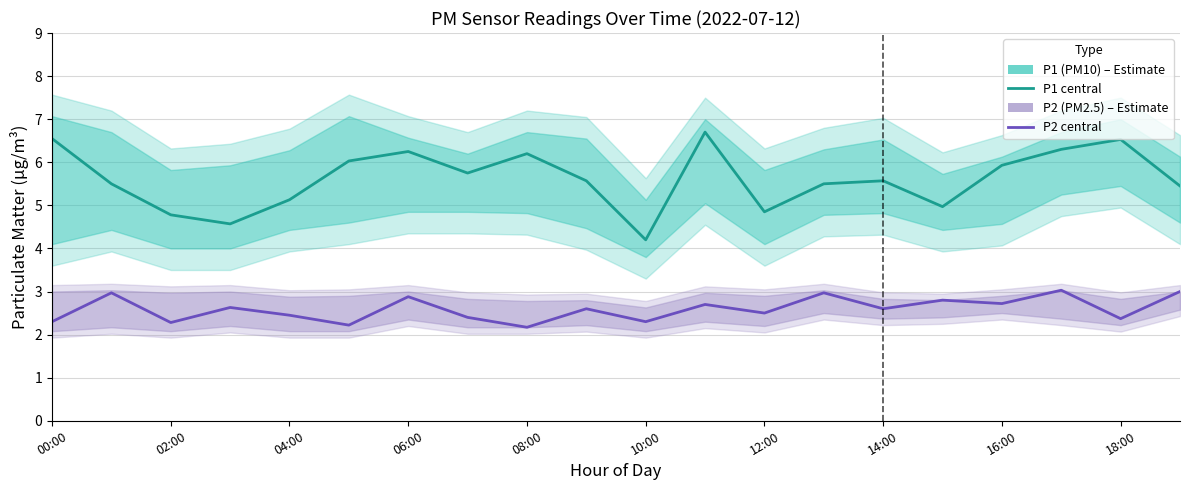

What is the difference between the second highest and minimum values in the P1 (PM10) series?

2.3